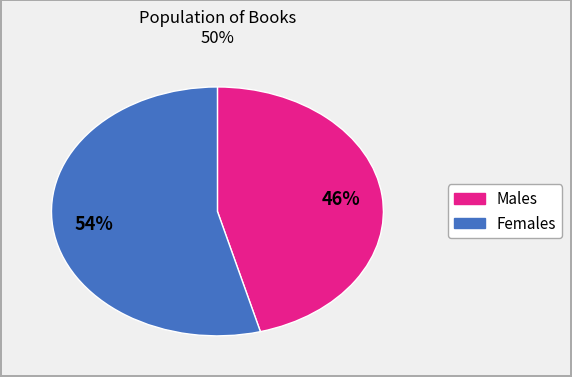

Does any single category account for the majority?

Yes